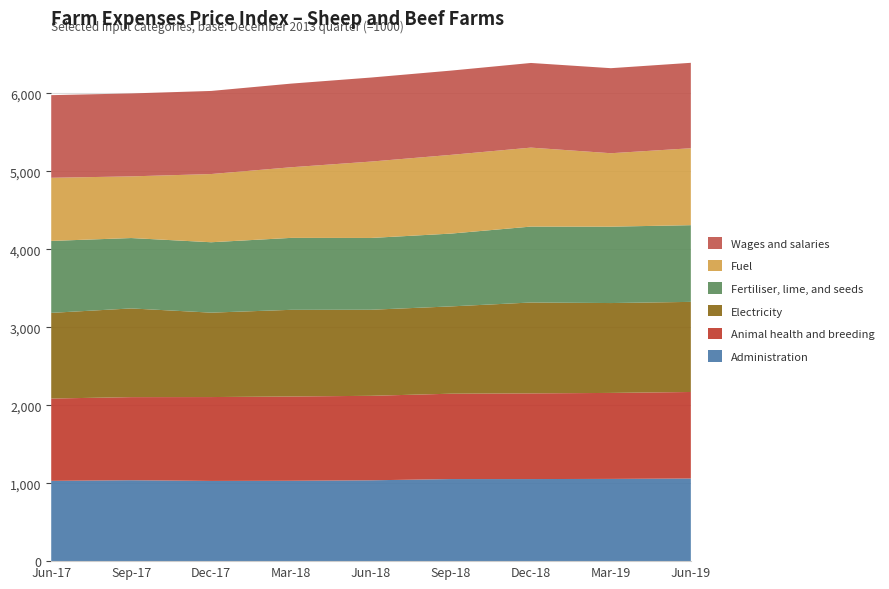

Reading left to right, extract all data points from this chart.

Administration: 1030	1038	1029	1031	1037	1053	1053	1055	1060
Animal health and breeding: 1056	1066	1076	1081	1084	1095	1099	1103	1110
Electricity: 1099	1138	1083	1112	1104	1120	1166	1153	1156
Fertiliser, lime, and seeds: 923	903	903	923	921	934	974	980	984
Fuel: 810	791	875	906	980	1010	1013	942	987
Wages and salaries: 1060	1064	1066	1073	1078	1081	1086	1091	1096